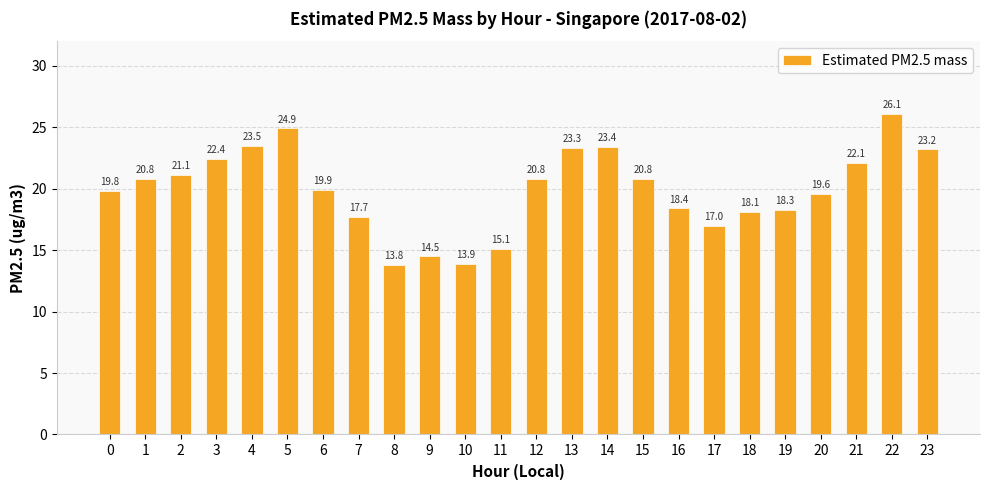

How many values exceed 20?

12